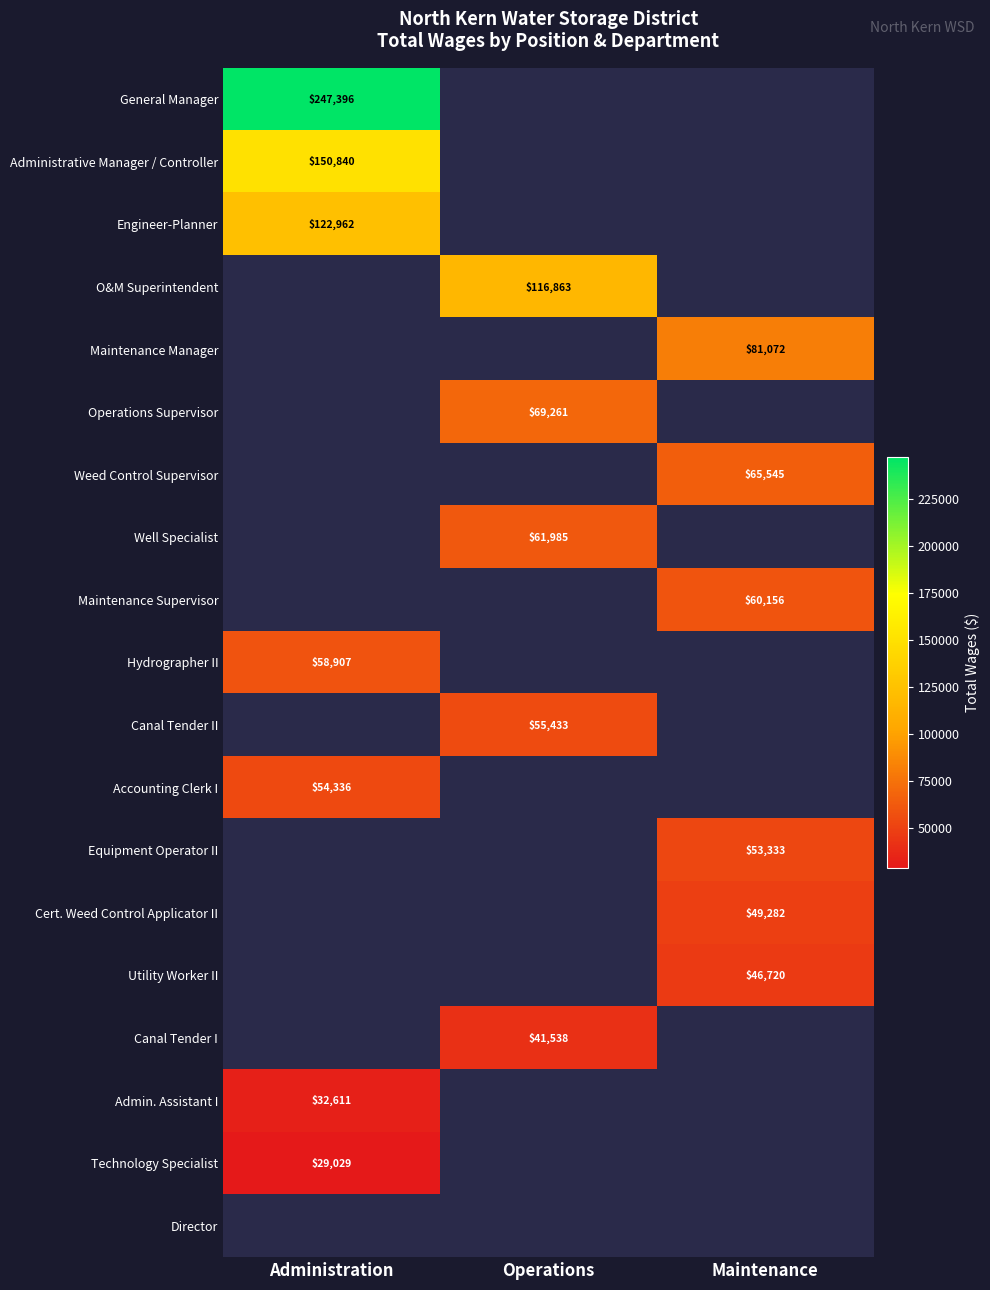

True or false: Maintenance Supervisor has a value of 85758 at Maintenance.

False